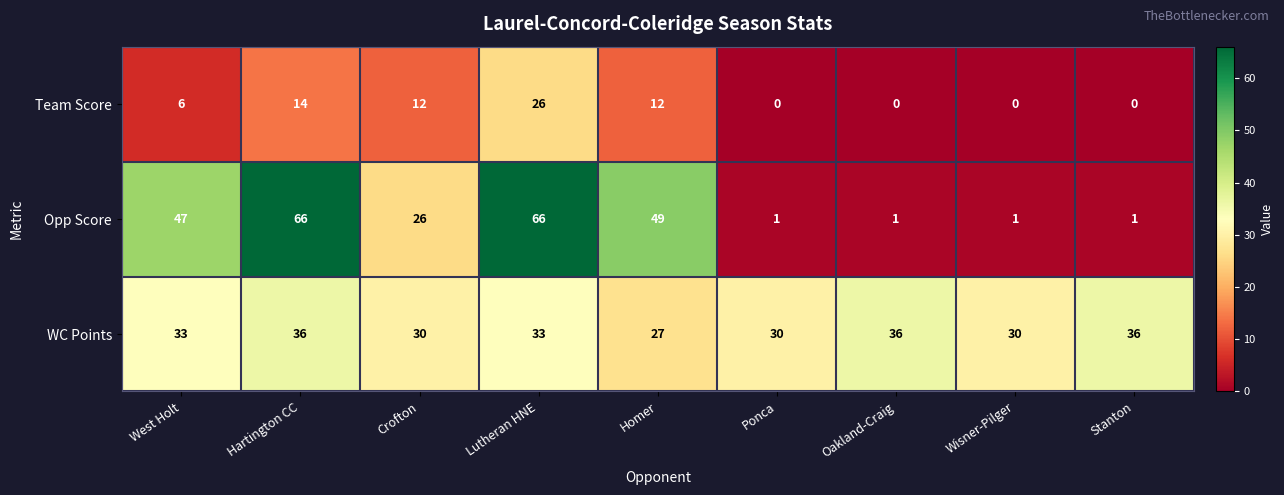

At which category is the sum across all series the highest?

Lutheran HNE